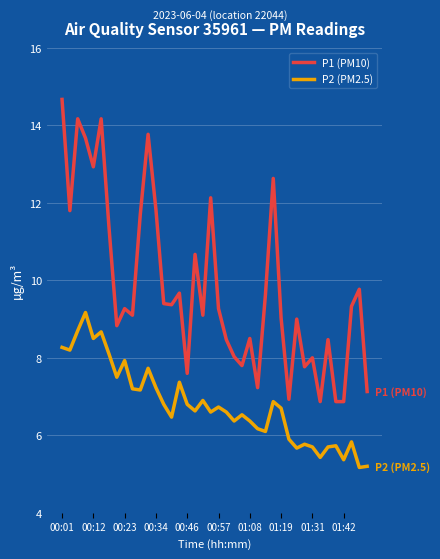

Which series has the widest spread of values?

P1 (PM10)